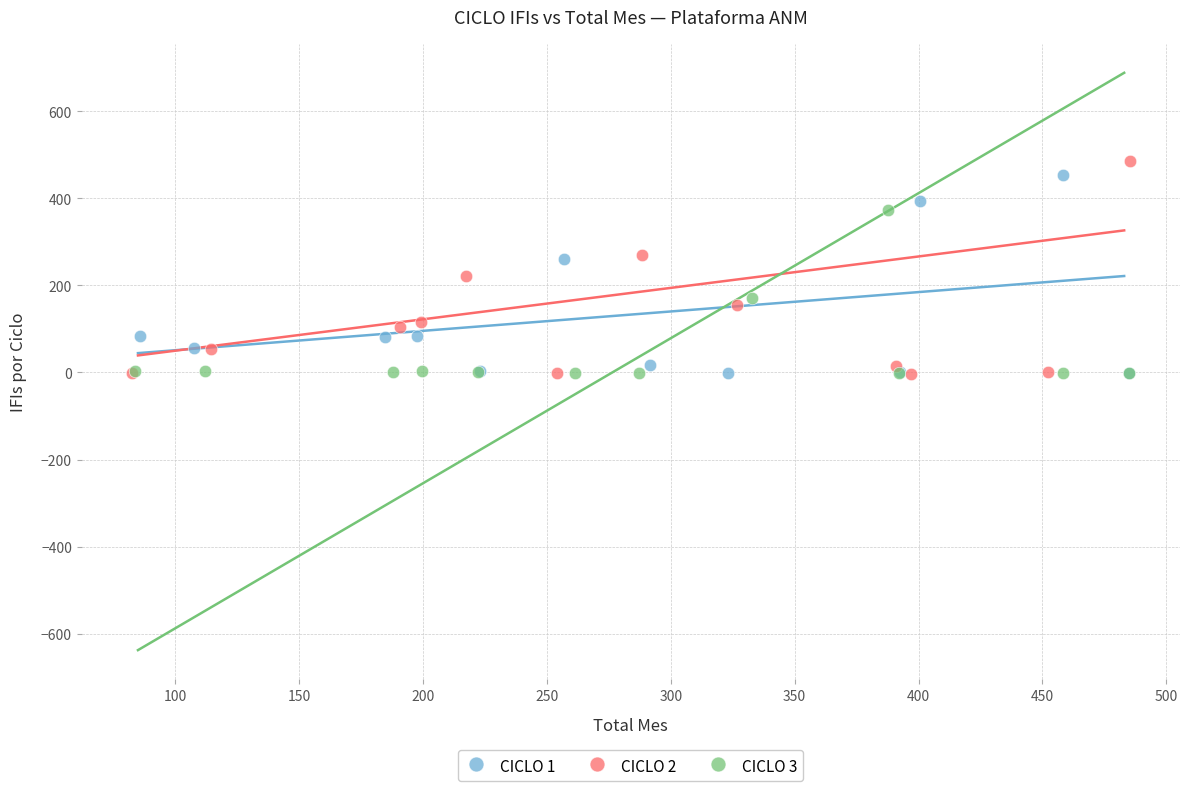

What are all the series names shown in the legend?

CICLO 1, CICLO 2, CICLO 3